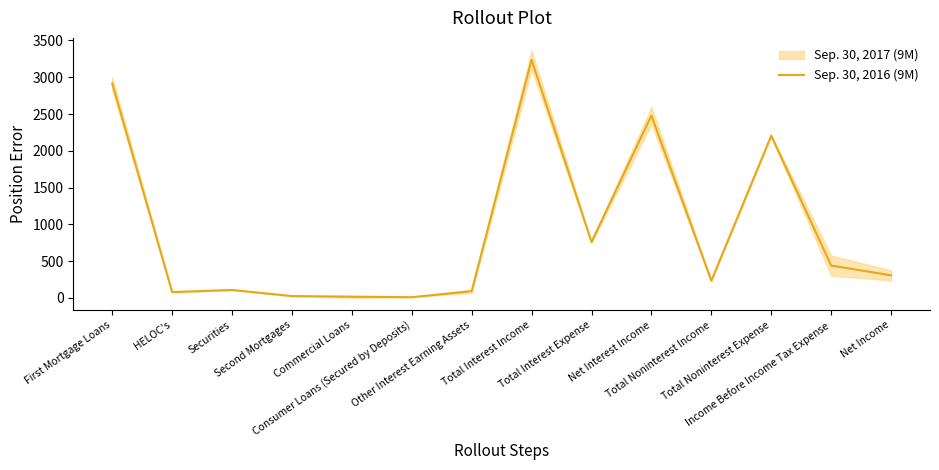

Where is the first local minimum?

HELOC's